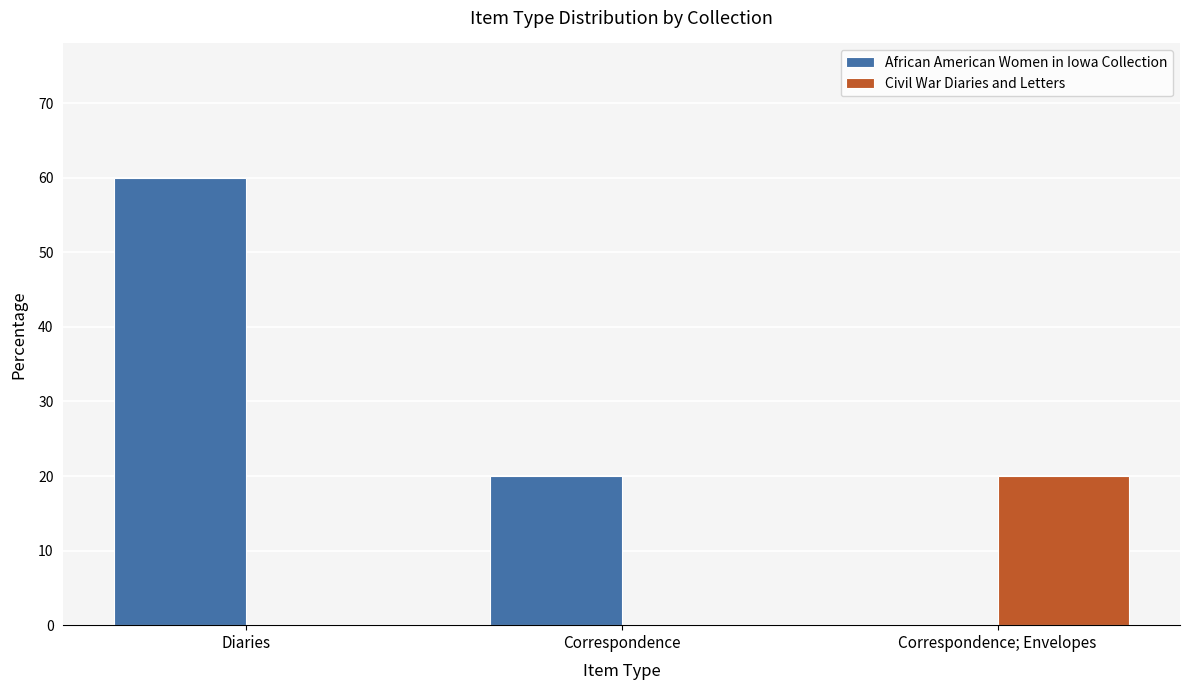

The African American Women in Iowa Collection series shows 21 at Diaries. True or false?

False